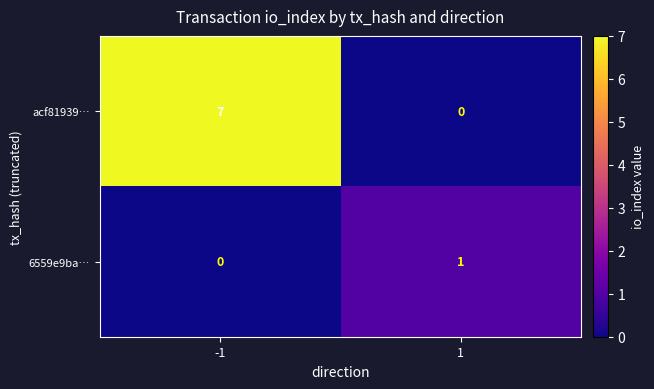

Which series has the widest spread of values?

acf81939…